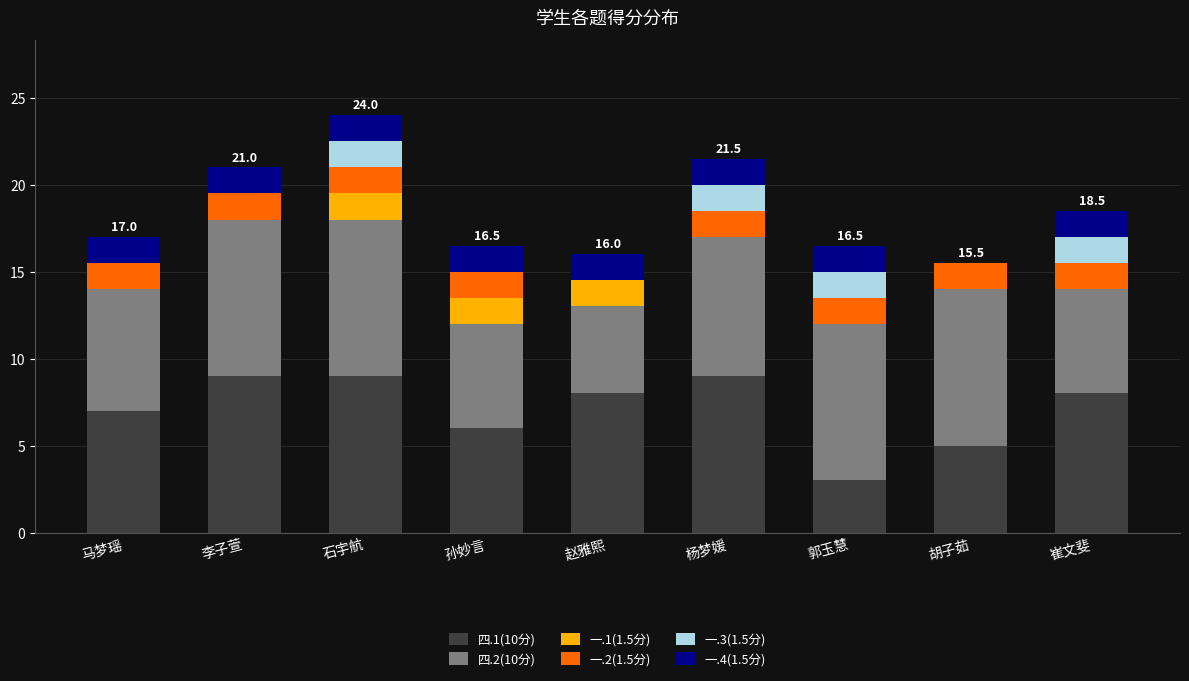

The value of 四.1(10分) at 赵雅熙 is 11.2. True or false?

False